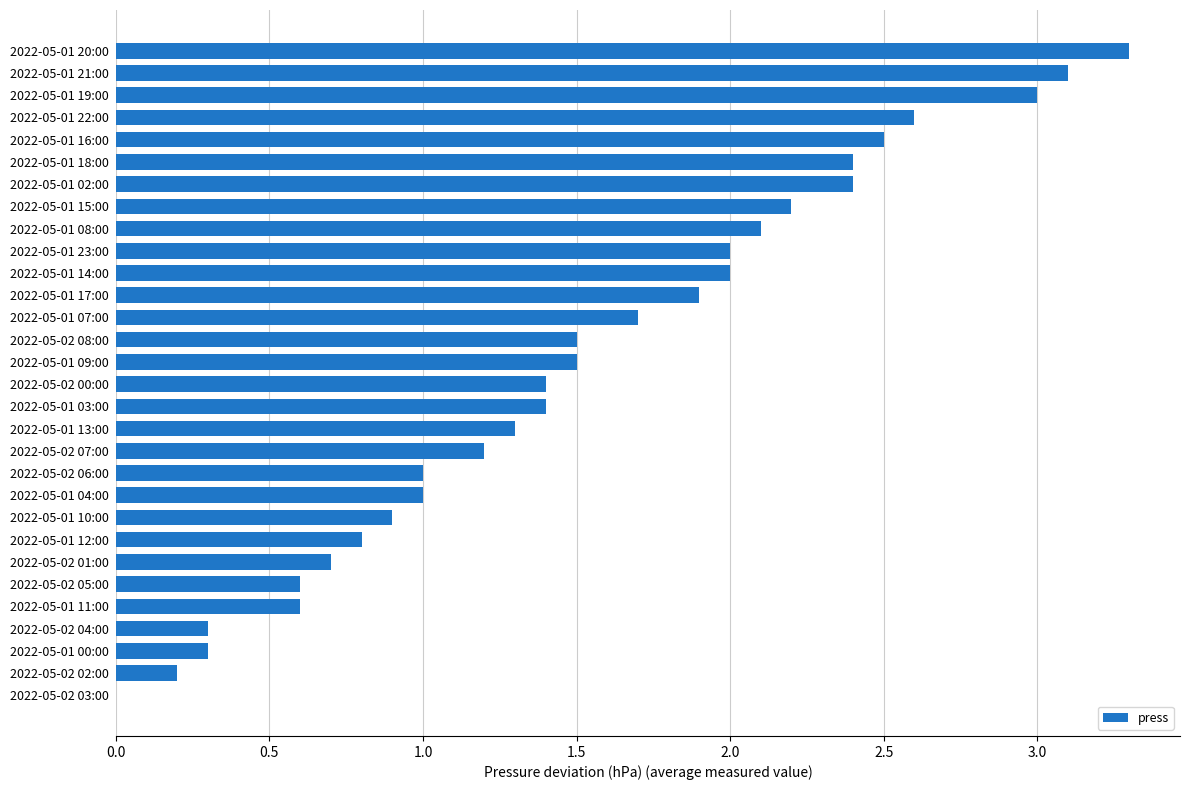

True or false: the data shows 1.5 at 2022-05-01 09:00.

True